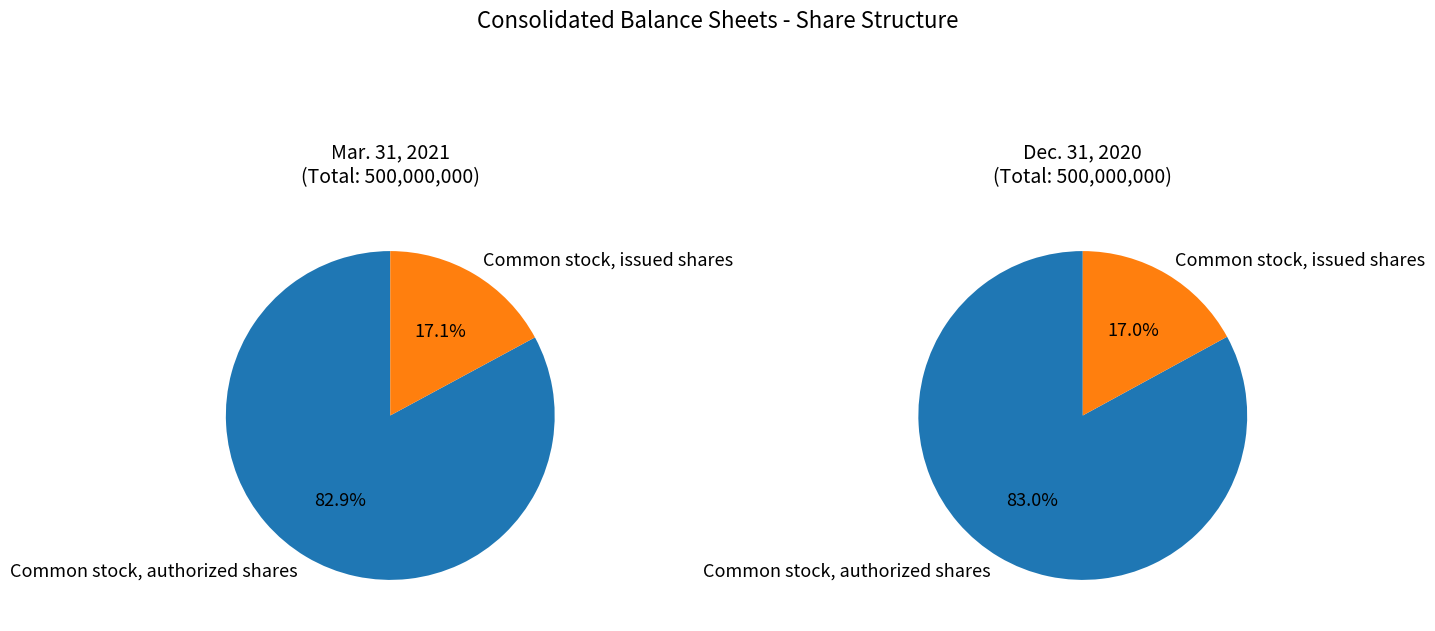

What percentage is the Common stock, authorized shares slice, to the nearest percent?

83%